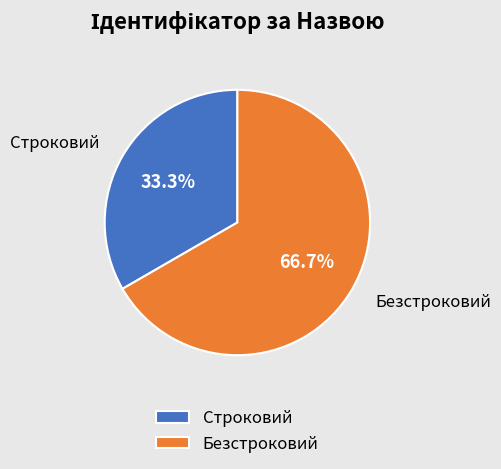

What percentage is the Строковий slice, to the nearest percent?

33%